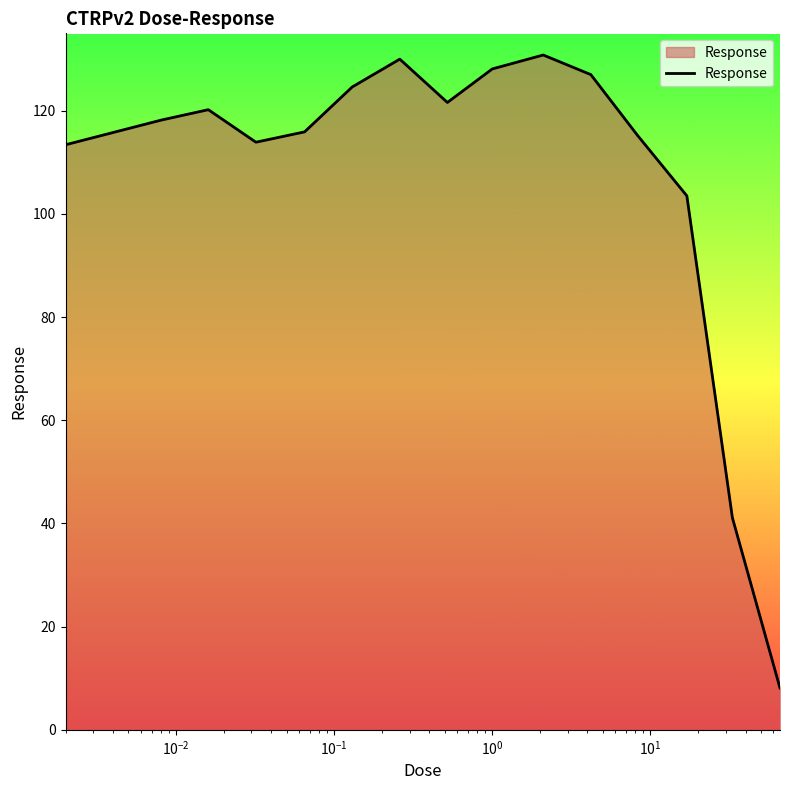

What is the difference between the maximum and minimum values?

122.7